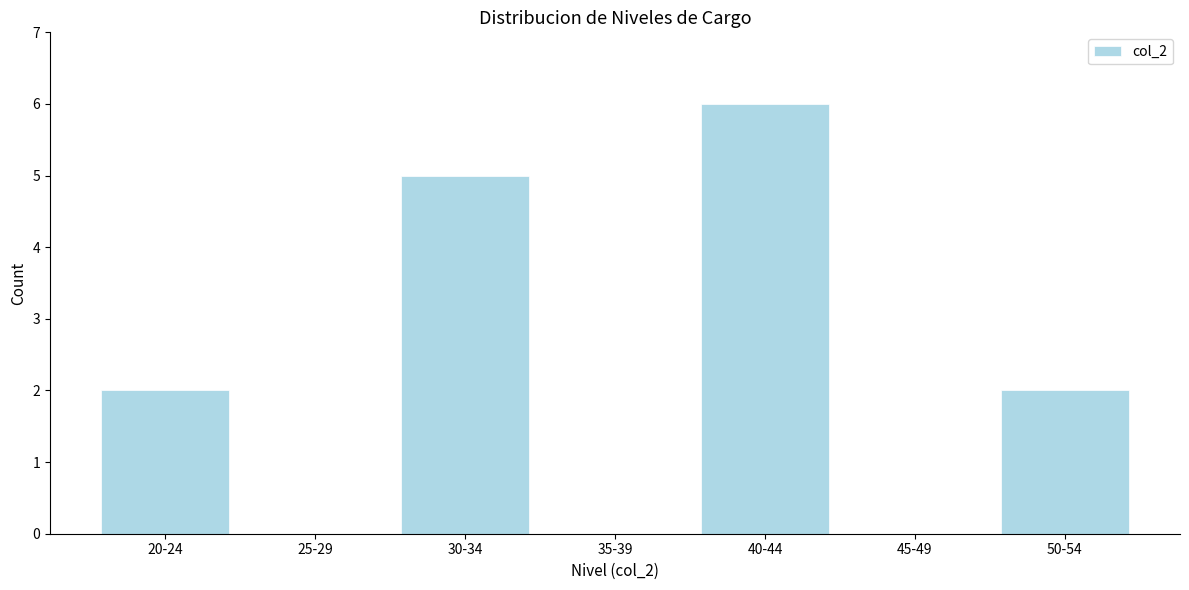

Reading right to left, transcribe all the data shown in this chart.

50-54=2	45-49=0	40-44=6	35-39=0	30-34=5	25-29=0	20-24=2